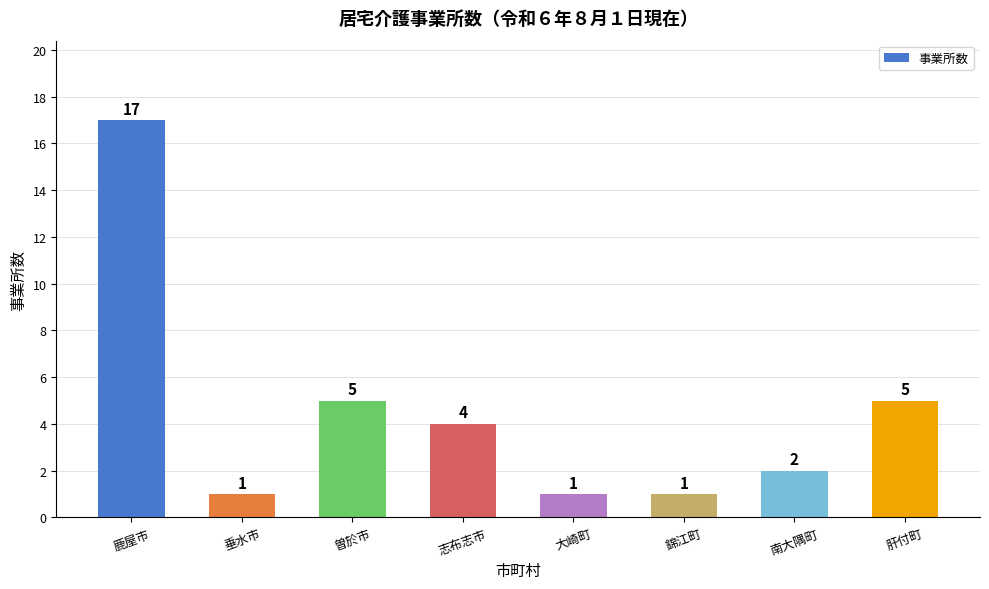

What is the sum of the values at 南大隅町 and 大崎町?

3